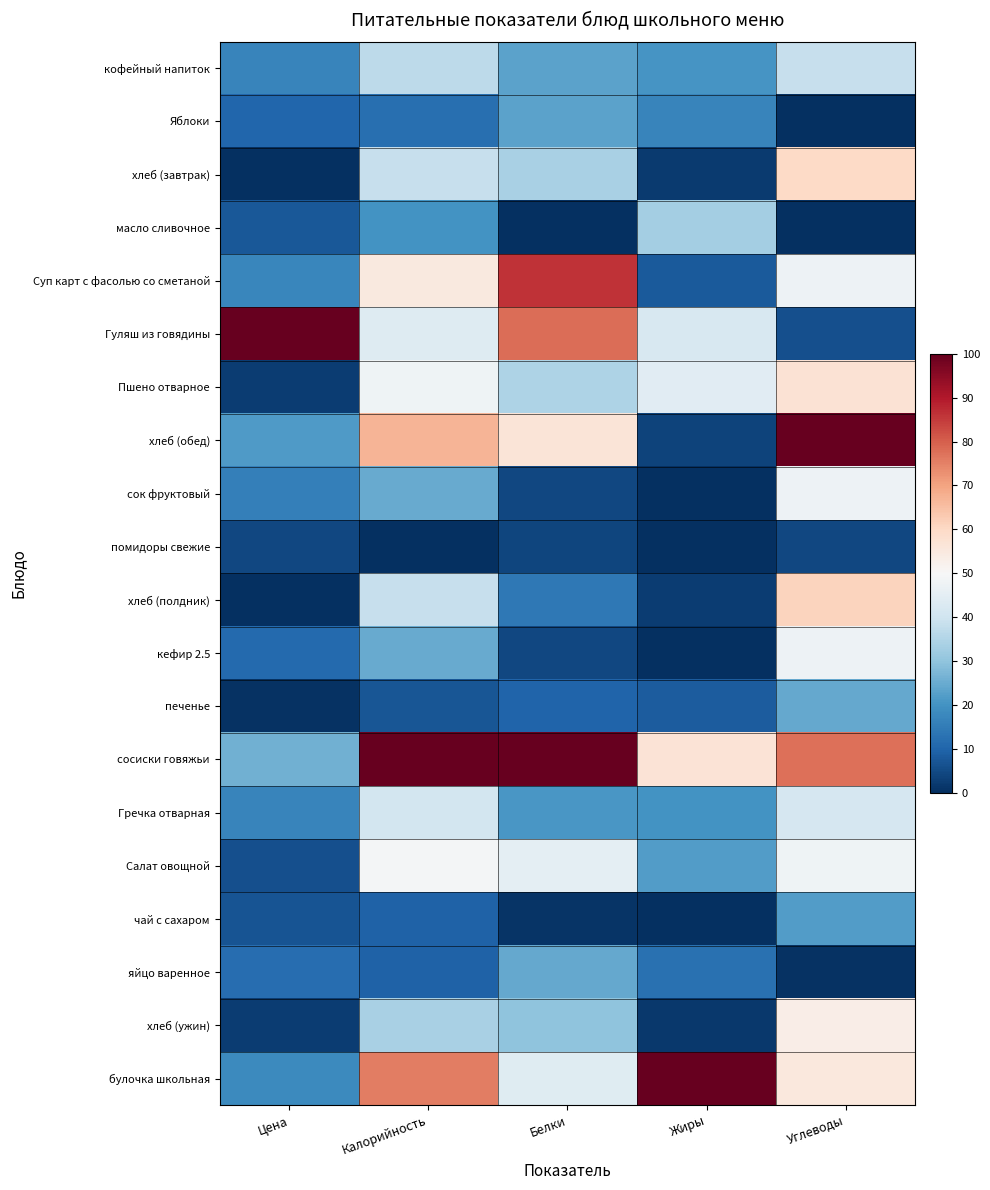

Count the number of data series in this chart.

20